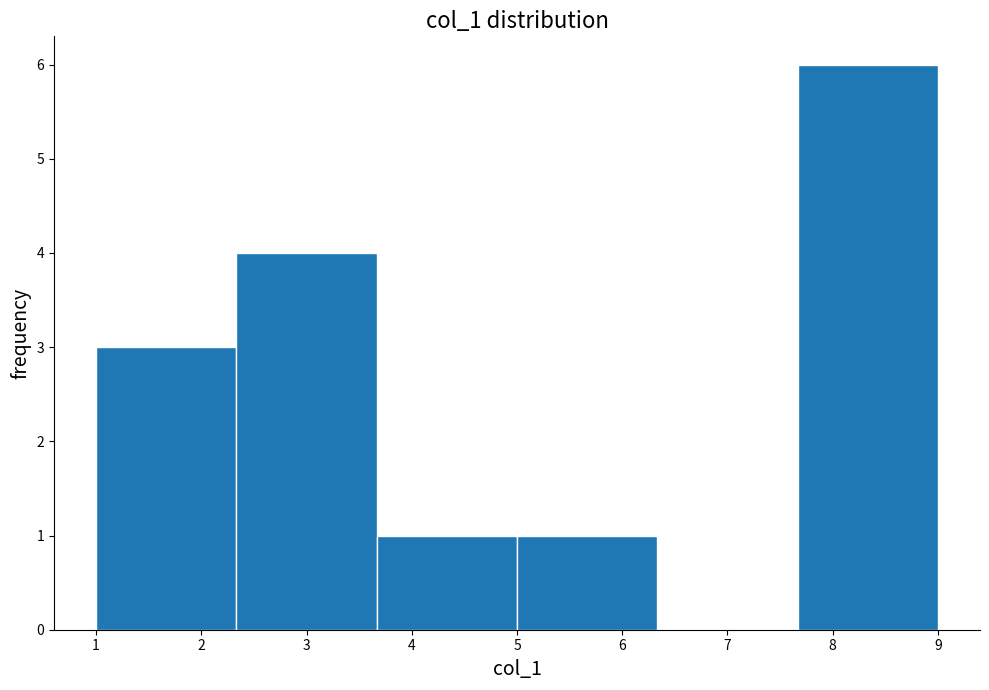

Which range on the x-axis has the tallest bar?

7.7 to 9.0